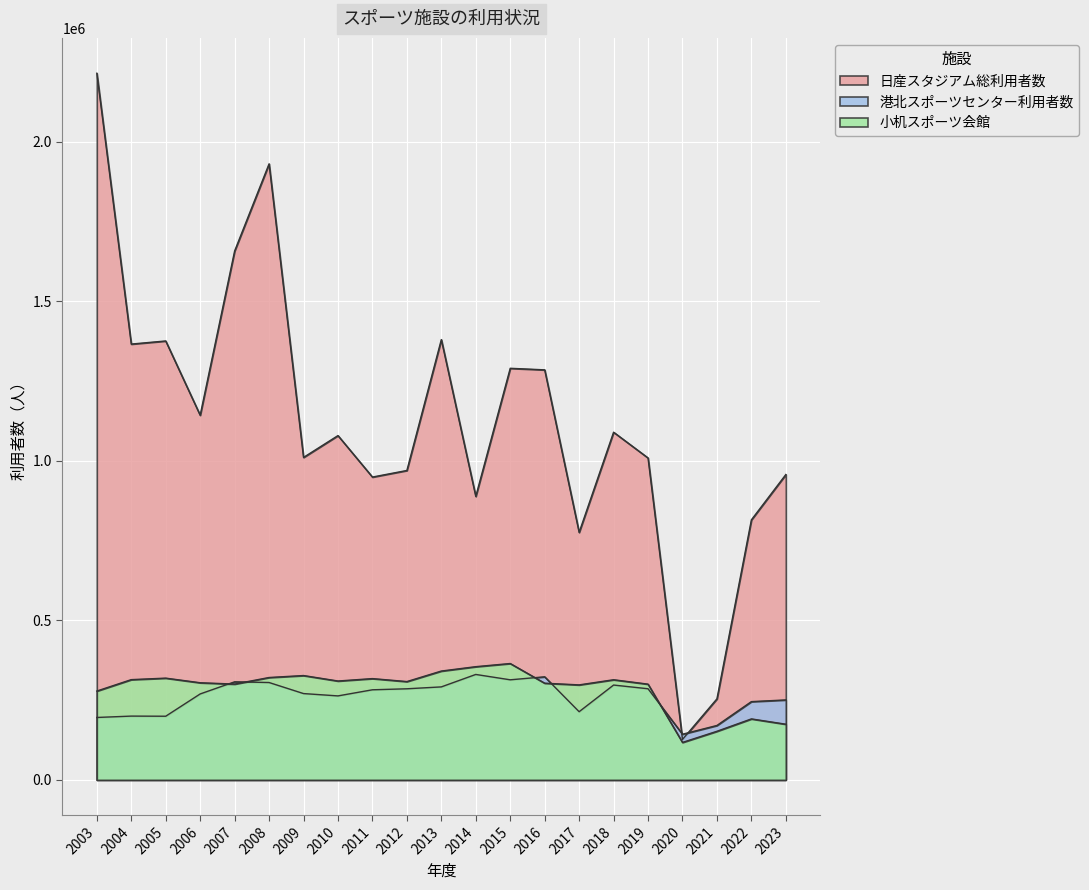

Is it true that 日産スタジアム総利用者数 equals 1380412 at 2013?

True